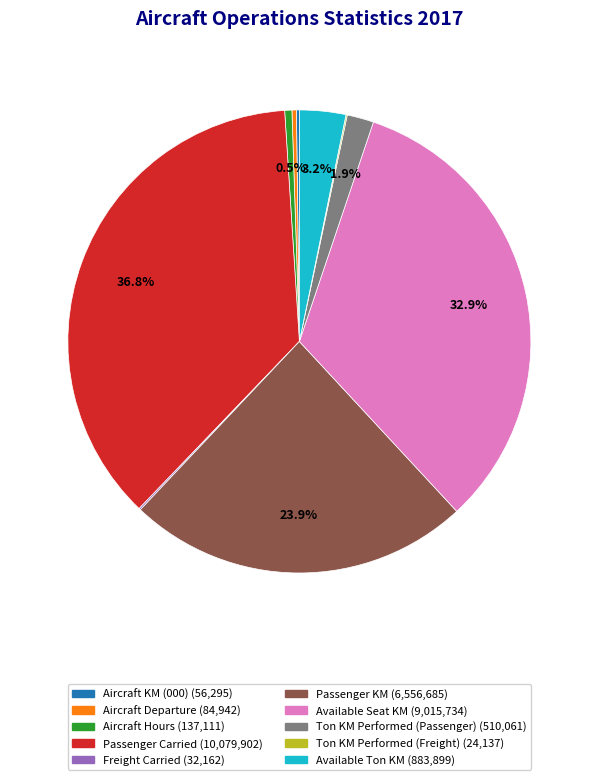

Is the sum of Aircraft Hours and Passenger Carried greater than half?

No